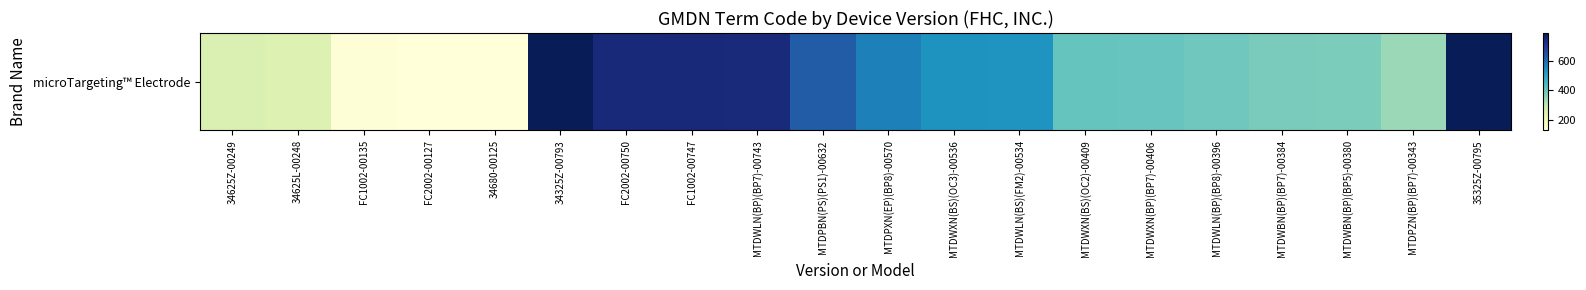

The value at 35325Z-00795 is 1055. True or false?

False